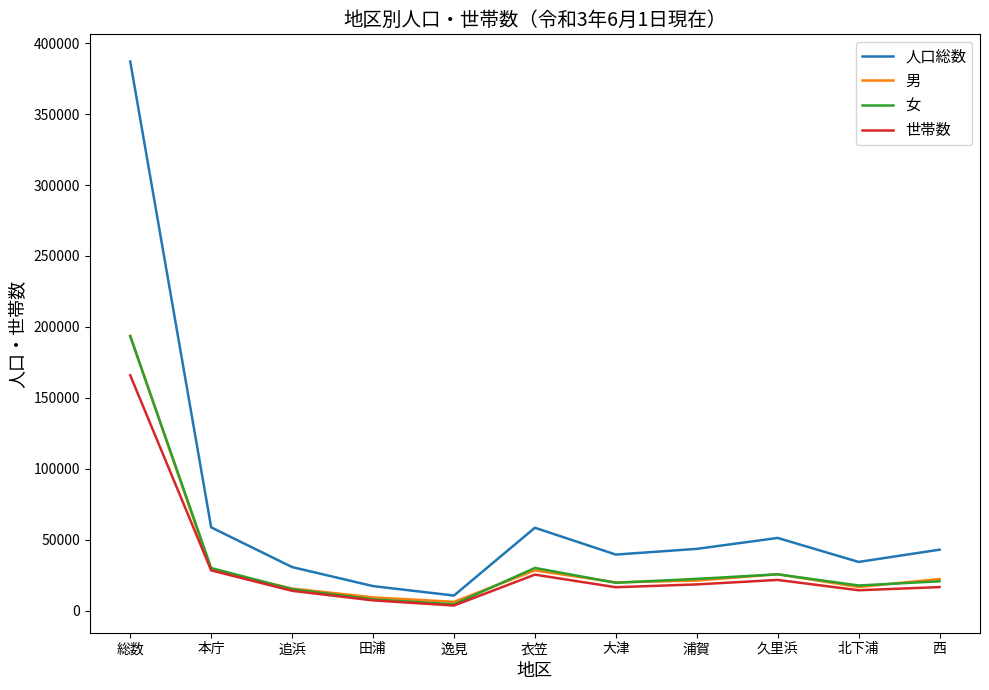

Is it true that 人口総数 equals 51207 at 久里浜?

True